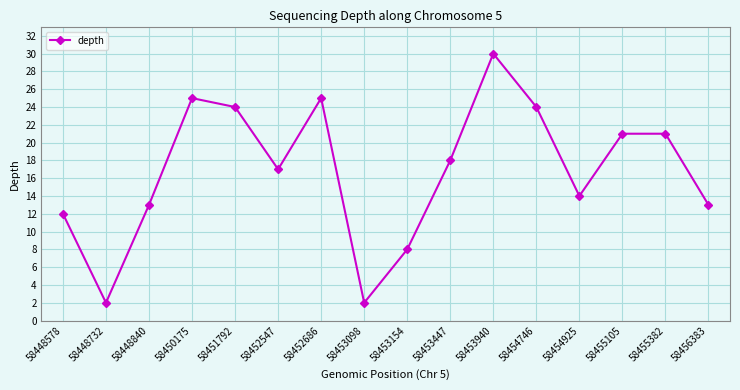

Does the chart display data point markers on the line(s)?

Yes